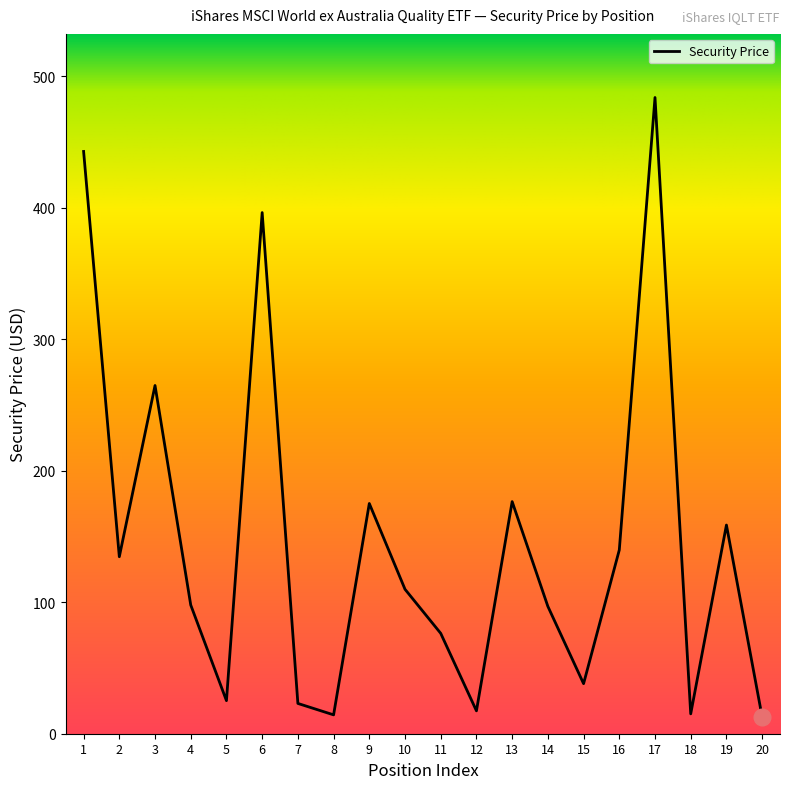

True or false: the data shows 139.8 at 16.

True